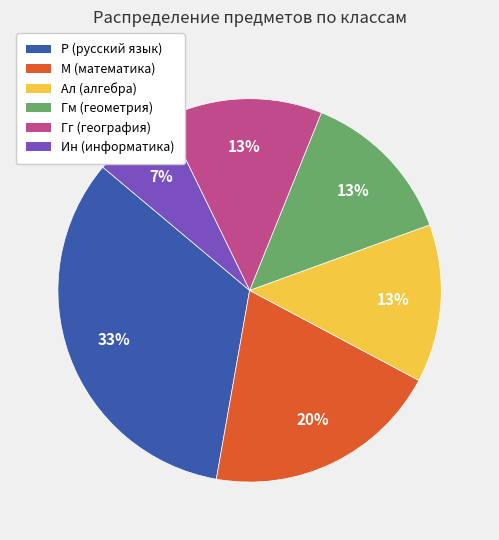

Does any single category account for the majority?

No